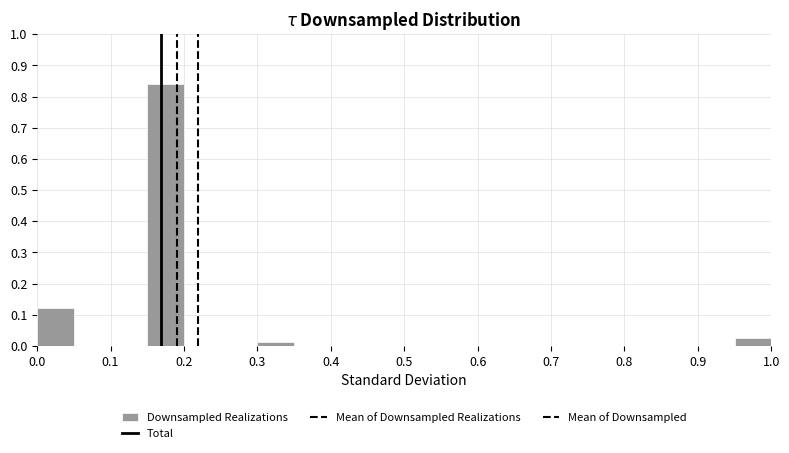

Reading left to right, list every bar in this chart as the range it spans on the x-axis followed by its height. The values are not printed on the chart, so give them approximately, as read against the axis.

0.00 to 0.05: 0.12
0.05 to 0.10: 0
0.10 to 0.15: 0
0.15 to 0.20: 0.84
0.20 to 0.25: 0
0.25 to 0.30: 0
0.30 to 0.35: 0.01
0.35 to 0.40: 0
0.40 to 0.45: 0
0.45 to 0.50: 0
0.50 to 0.55: 0
0.55 to 0.60: 0
0.60 to 0.65: 0
0.65 to 0.70: 0
0.70 to 0.75: 0
0.75 to 0.80: 0
0.80 to 0.85: 0
0.85 to 0.90: 0
0.90 to 0.95: 0
0.95 to 1.00: 0.02